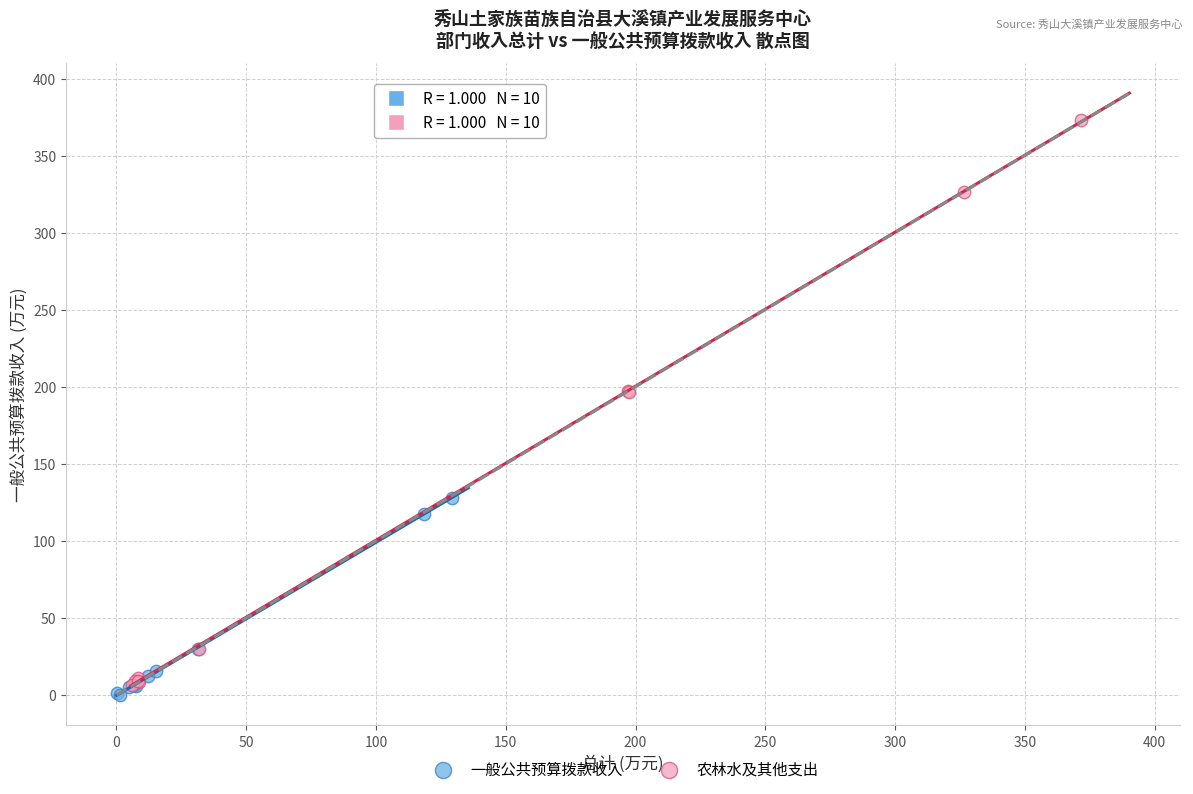

Which series contains the highest Y value?

农林水及其他支出